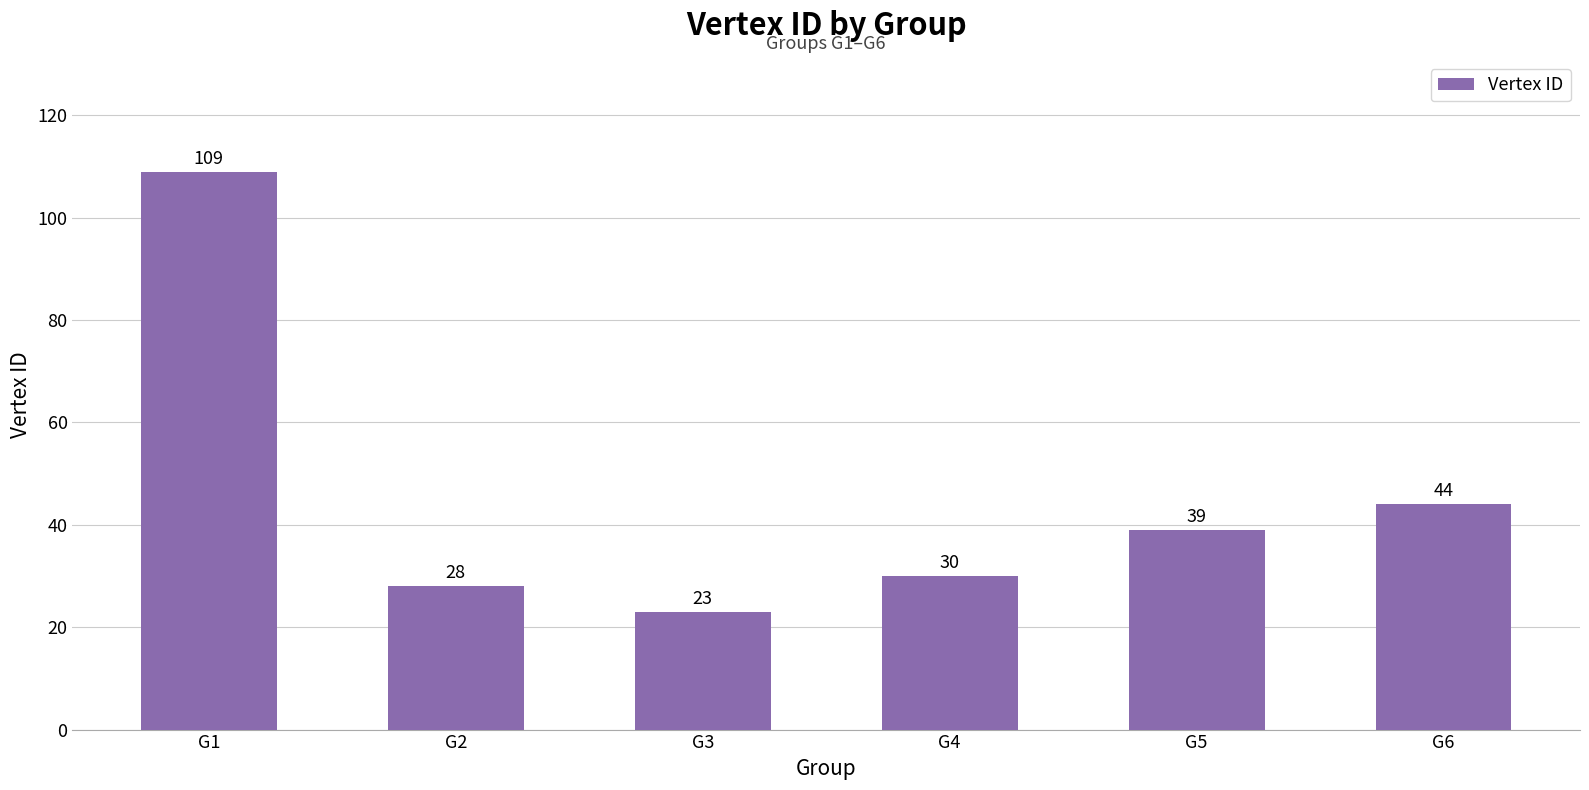

What is the difference between the values at G2 and G1?

81